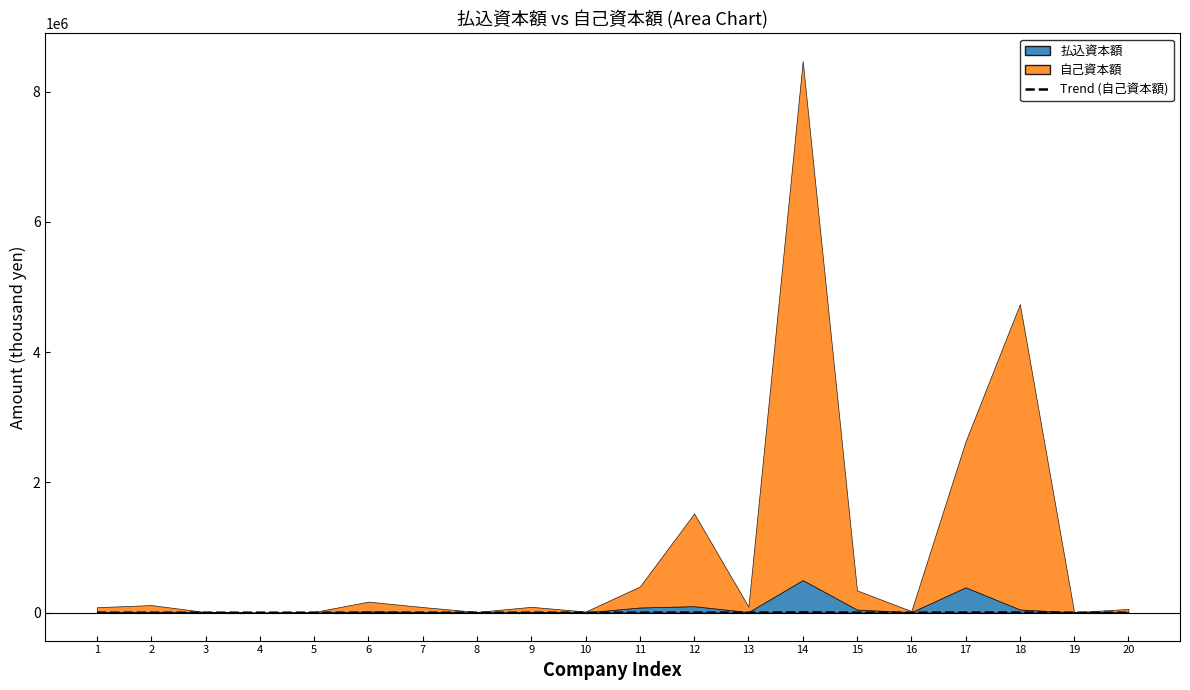

Does the chart have visible grid lines?

No